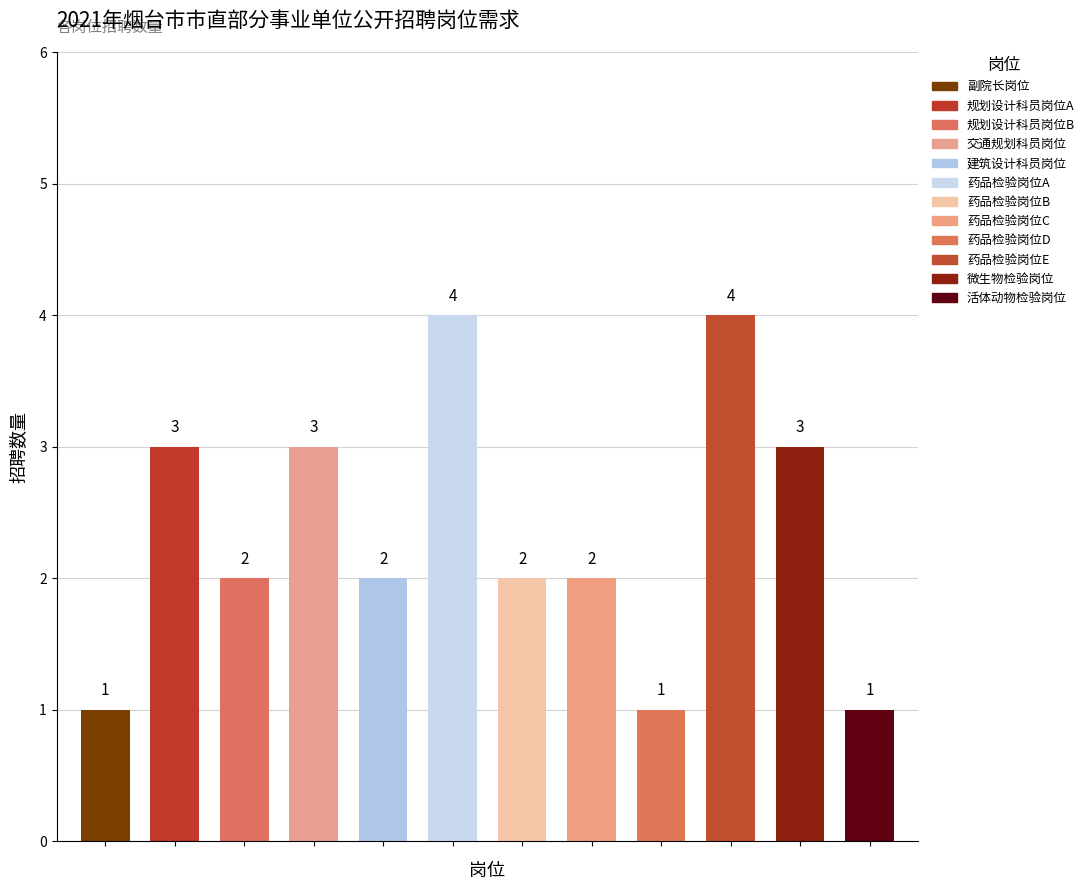

Reading left to right, transcribe all the data shown in this chart.

副院长岗位=1	规划设计科员岗位A=3	规划设计科员岗位B=2	交通规划科员岗位=3	建筑设计科员岗位=2	药品检验岗位A=4	药品检验岗位B=2	药品检验岗位C=2	药品检验岗位D=1	药品检验岗位E=4	微生物检验岗位=3	活体动物检验岗位=1